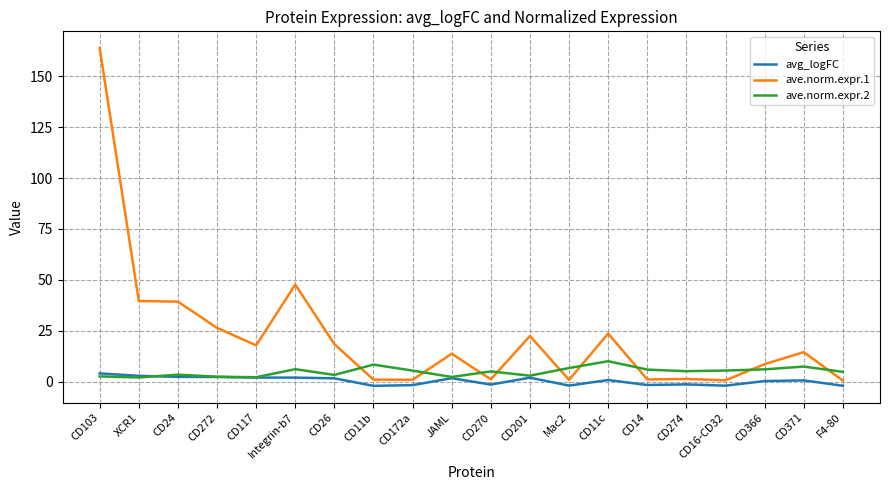

What is the sum of all avg_logFC values?

9.4